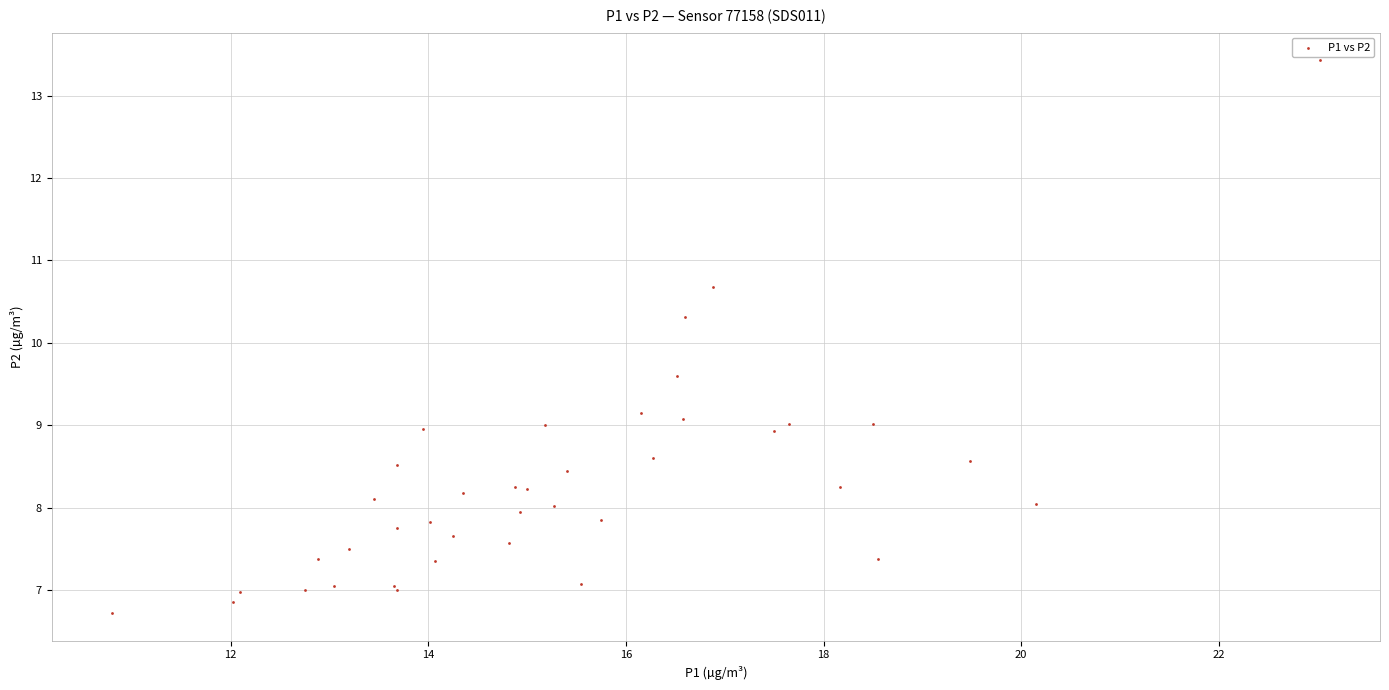

What Y value in the scatter plot is closest to 10?

10.3